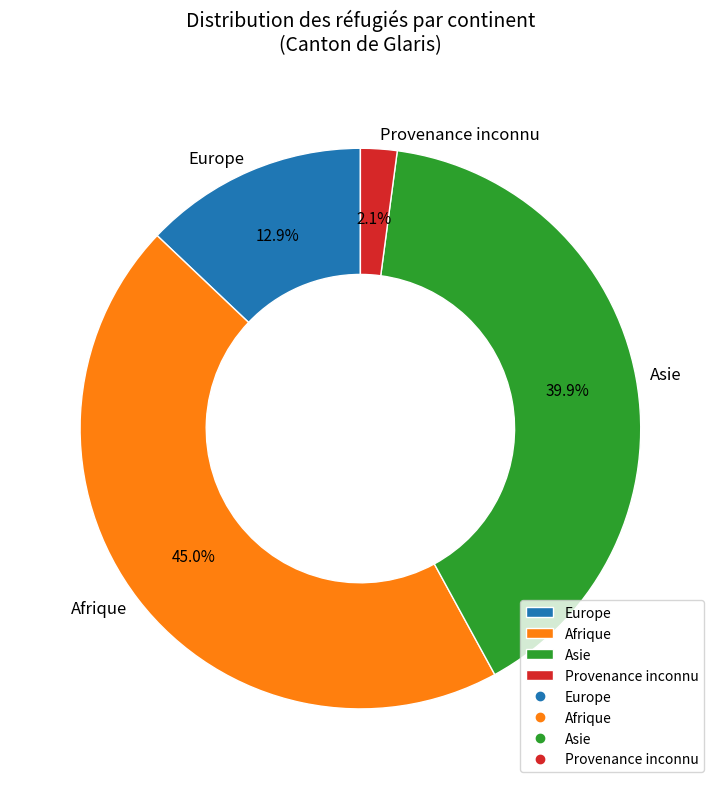

The Europe slice represents 13% of the pie. True or false?

True